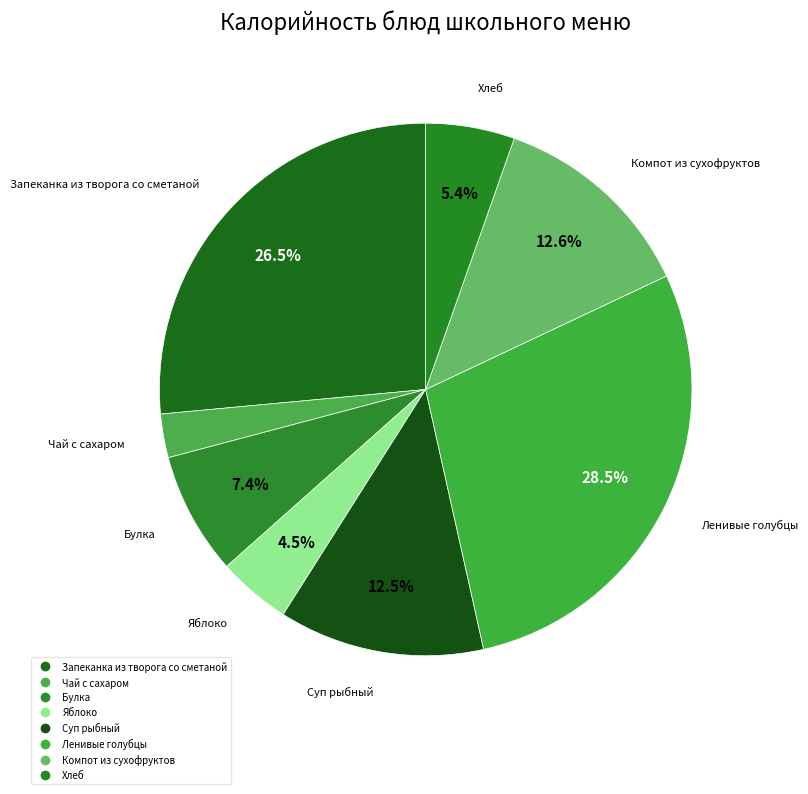

How many slices are in this pie chart?

8